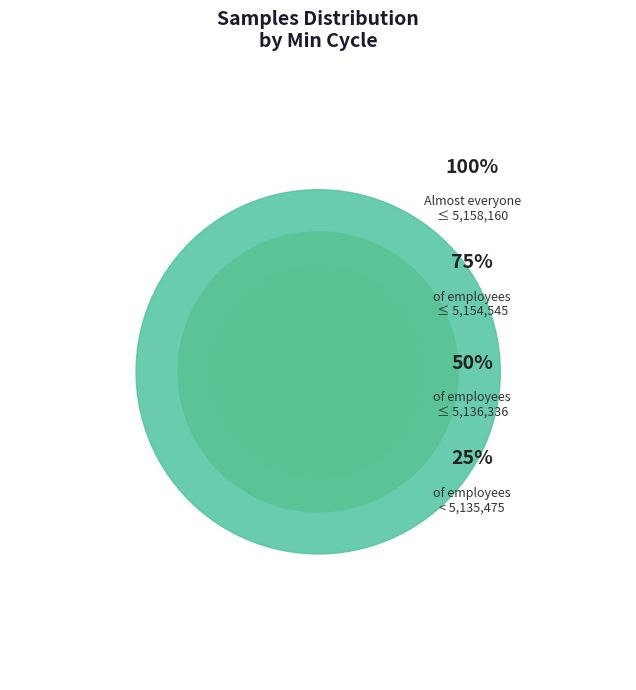

True or false: 27 accounts for 1% of the total.

False